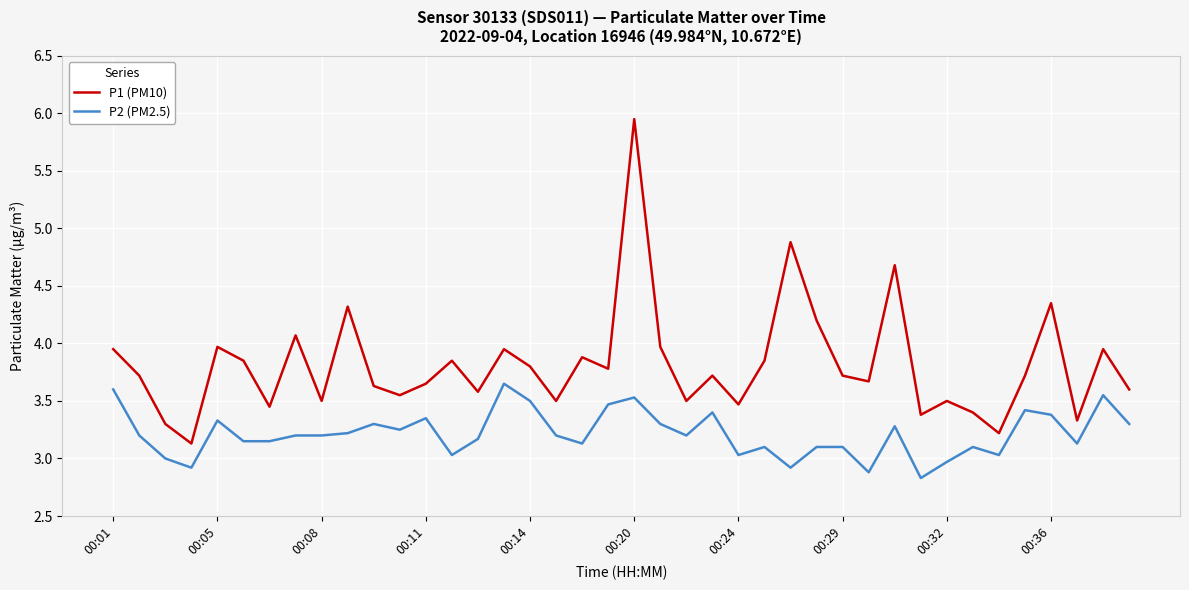

True or false: P2 (PM2.5) and P1 (PM10) cross at least once.

False